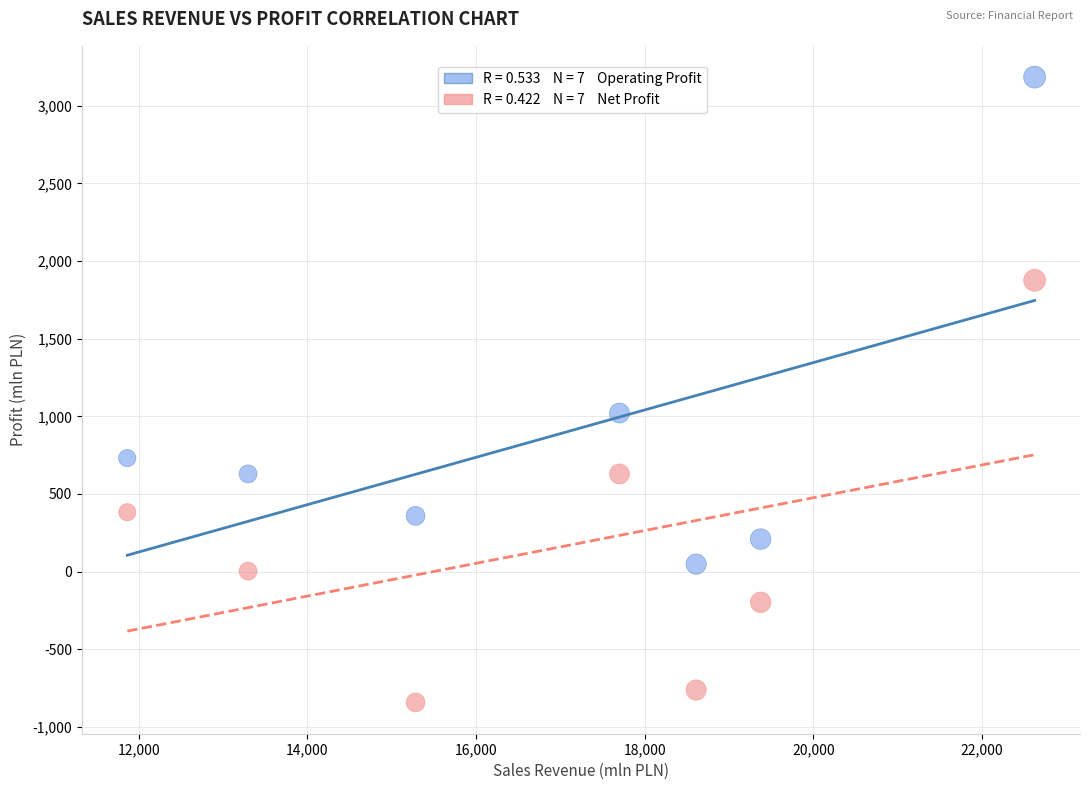

Across all data points, what is the range of X values (max minus min)?

10757